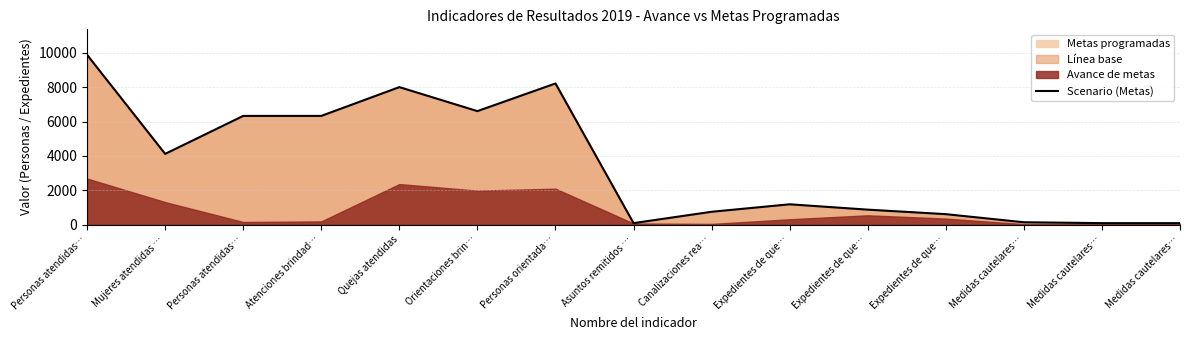

True or false: there are more than 0 points higher than both neighbors.

True